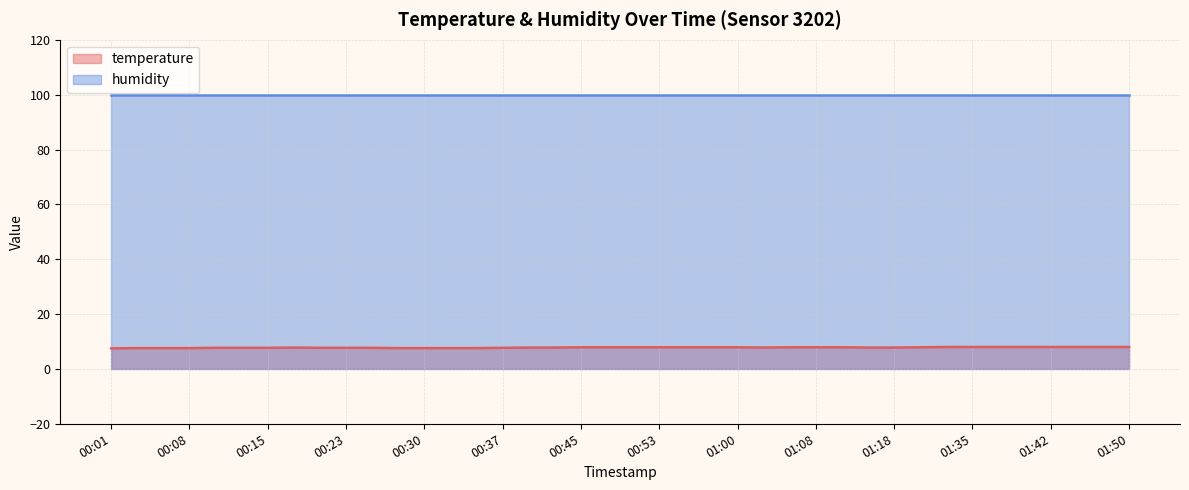

What is the change in value from 00:15 to 00:28?

-0.1